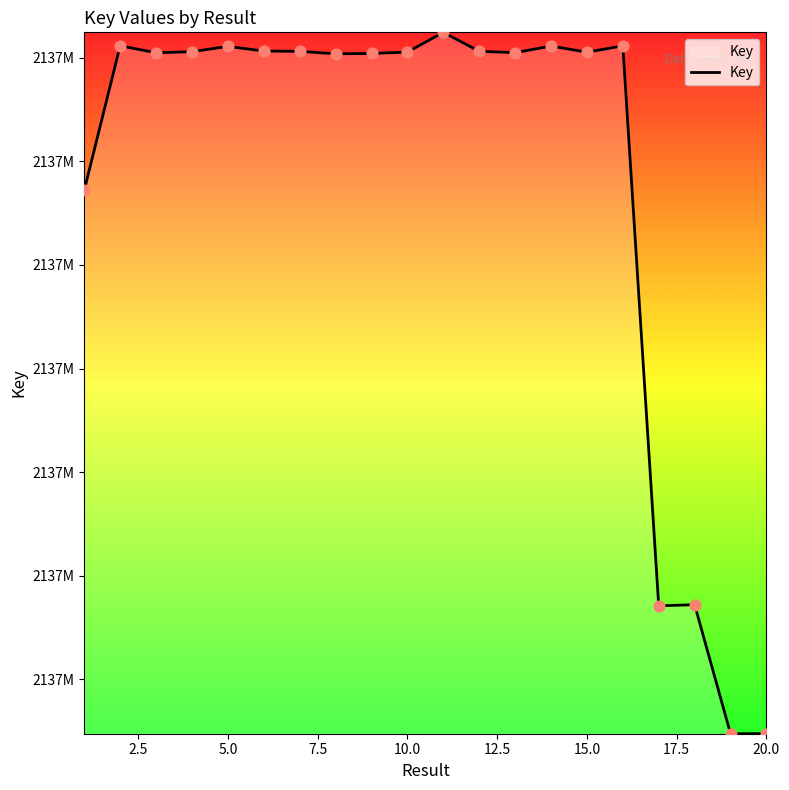

Is this an area chart (filled region under the line)?

Yes